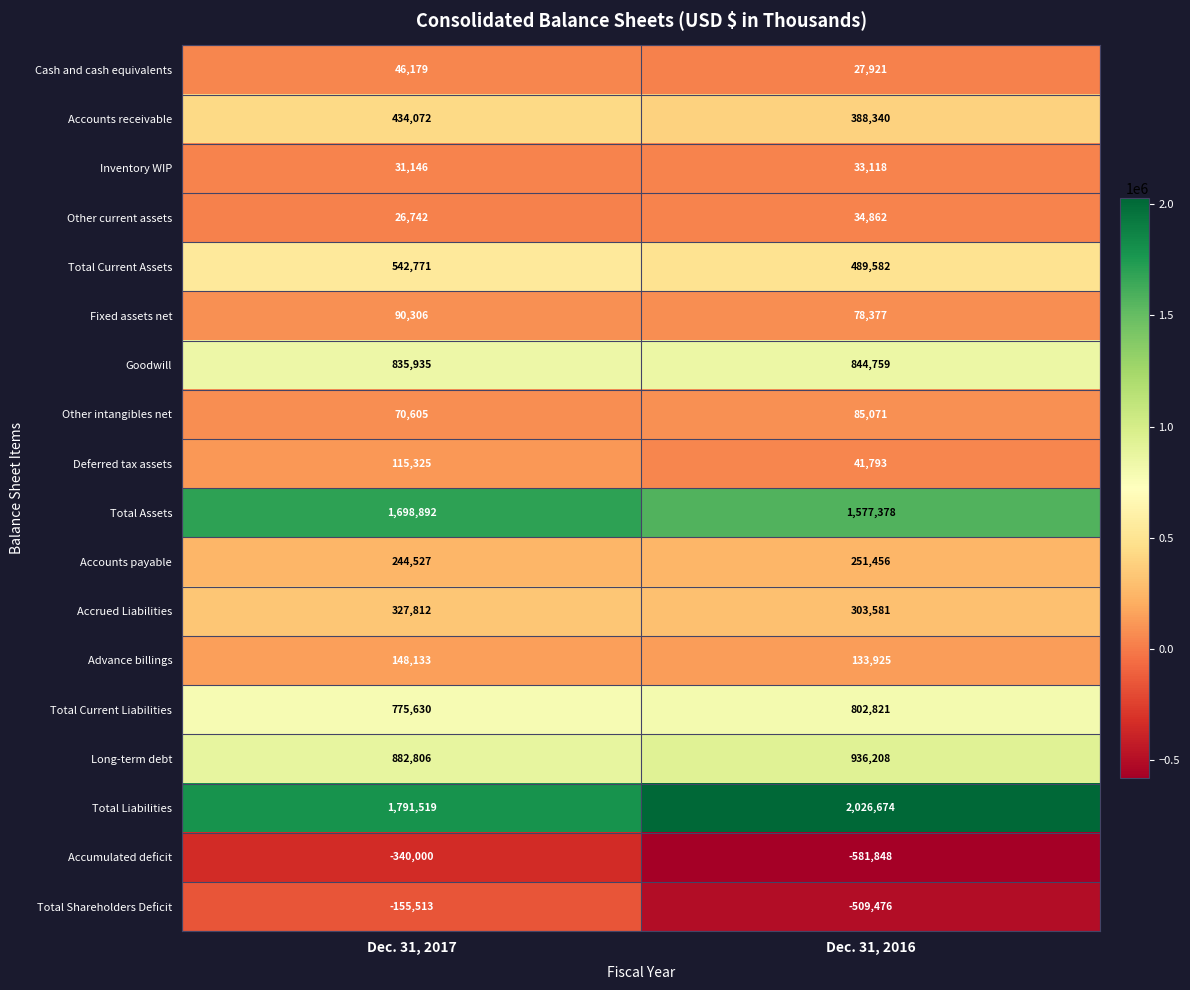

What is the total value across all series at Dec. 31, 2017?

7566887